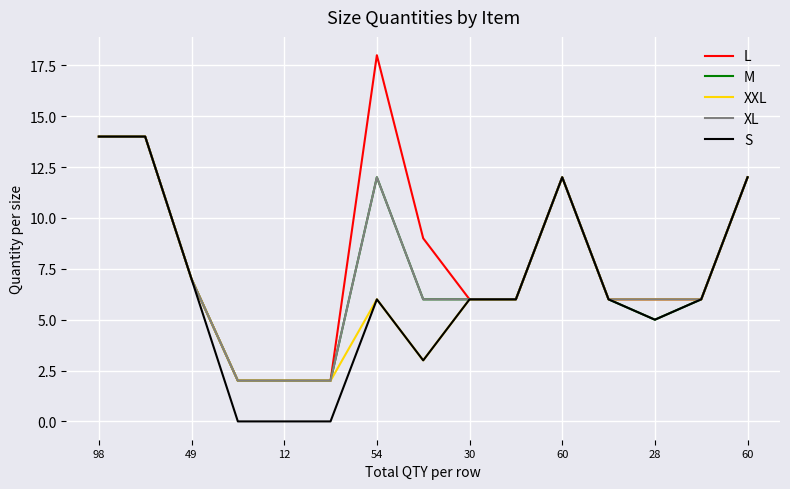

How many series are shown in this chart?

5